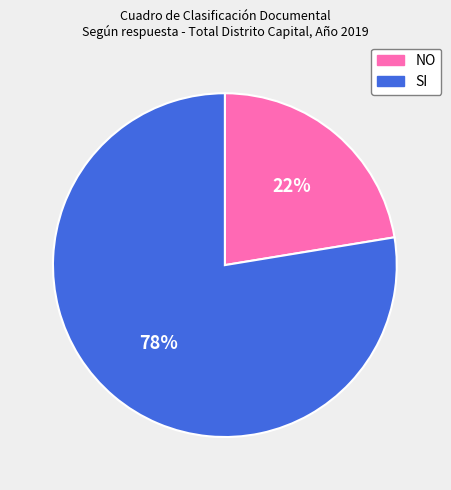

To the nearest percent, what is the average slice percentage?

50%